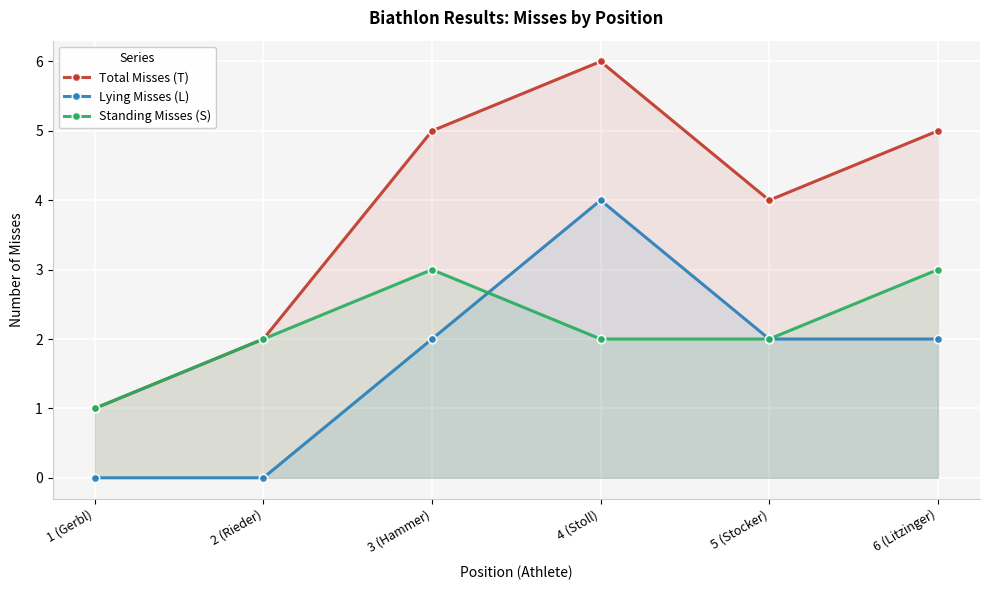

Reading left to right, transcribe all the data shown in this chart.

Total Misses (T): 1 (Gerbl)=1	2 (Rieder)=2	3 (Hammer)=5	4 (Stoll)=6	5 (Stocker)=4	6 (Litzinger)=5
Lying Misses (L): 1 (Gerbl)=0	2 (Rieder)=0	3 (Hammer)=2	4 (Stoll)=4	5 (Stocker)=2	6 (Litzinger)=2
Standing Misses (S): 1 (Gerbl)=1	2 (Rieder)=2	3 (Hammer)=3	4 (Stoll)=2	5 (Stocker)=2	6 (Litzinger)=3